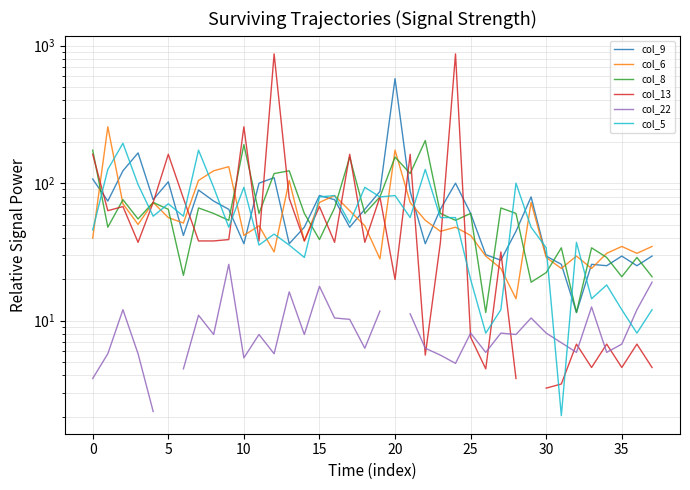

At 14, list the series in order from smallest to largest.

col_22, col_5, col_6, col_13, col_9, col_8